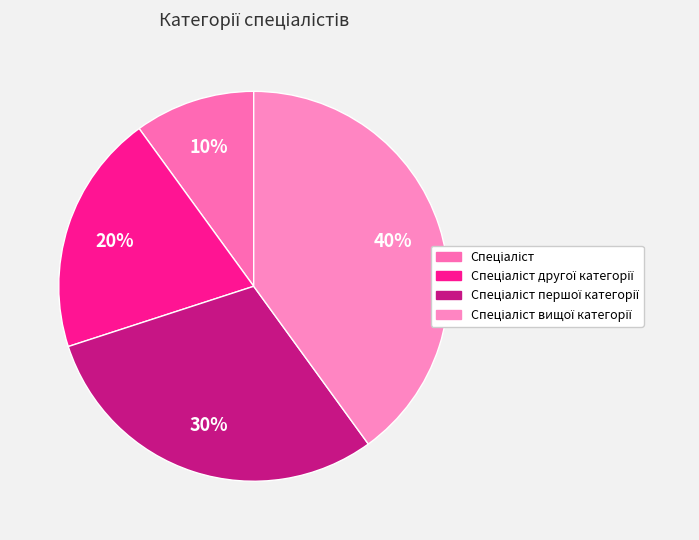

How many slices are in this pie chart?

4